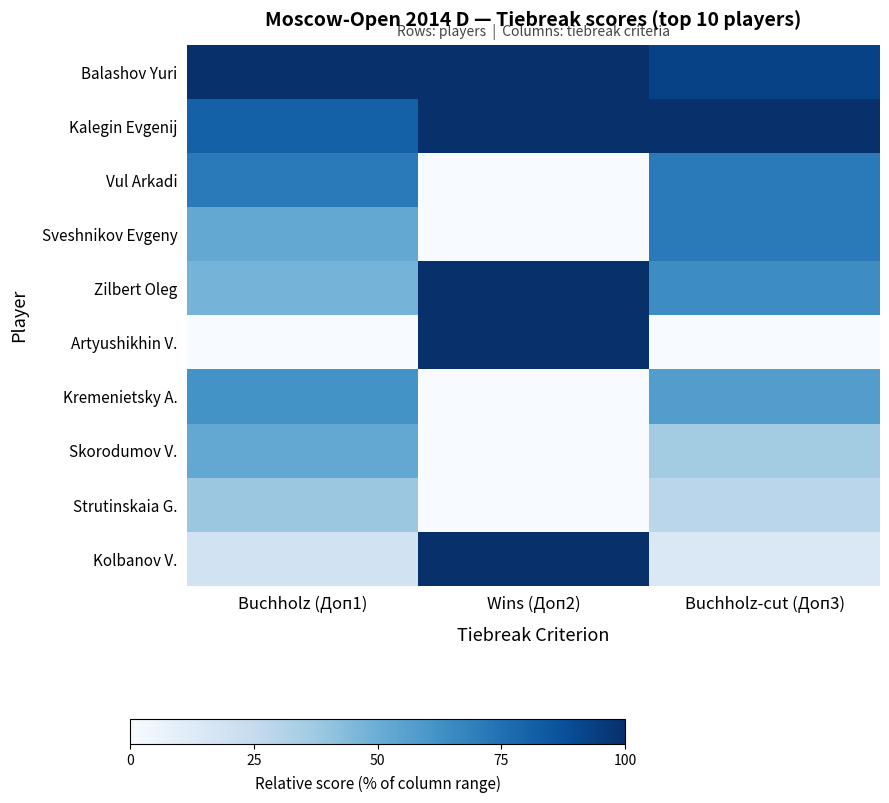

Reading left to right, transcribe all the data shown in this chart.

Balashov Yuri: Buchholz (Доп1)=1.0	Wins (Доп2)=1.0	Buchholz-cut (Доп3)=0.9
Kalegin Evgenij: Buchholz (Доп1)=0.8	Wins (Доп2)=1.0	Buchholz-cut (Доп3)=1.0
Vul Arkadi: Buchholz (Доп1)=0.7	Wins (Доп2)=0.0	Buchholz-cut (Доп3)=0.7
Sveshnikov Evgeny: Buchholz (Доп1)=0.5	Wins (Доп2)=0.0	Buchholz-cut (Доп3)=0.7
Zilbert Oleg: Buchholz (Доп1)=0.5	Wins (Доп2)=1.0	Buchholz-cut (Доп3)=0.6
Artyushikhin V.: Buchholz (Доп1)=0.0	Wins (Доп2)=1.0	Buchholz-cut (Доп3)=0.0
Kremenietsky A.: Buchholz (Доп1)=0.6	Wins (Доп2)=0.0	Buchholz-cut (Доп3)=0.6
Skorodumov V.: Buchholz (Доп1)=0.5	Wins (Доп2)=0.0	Buchholz-cut (Доп3)=0.4
Strutinskaia G.: Buchholz (Доп1)=0.4	Wins (Доп2)=0.0	Buchholz-cut (Доп3)=0.3
Kolbanov V.: Buchholz (Доп1)=0.2	Wins (Доп2)=1.0	Buchholz-cut (Доп3)=0.1